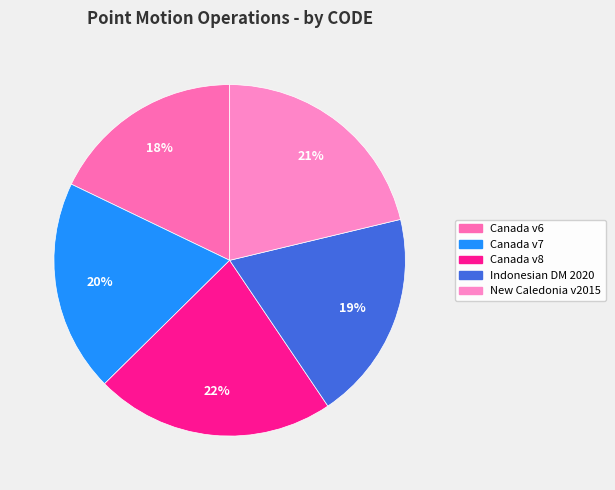

How many segments does this pie chart have?

5